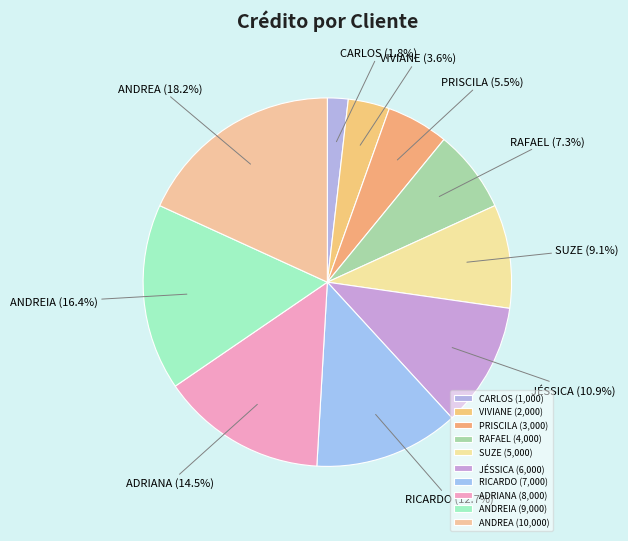

Count the number of slices in the pie.

10